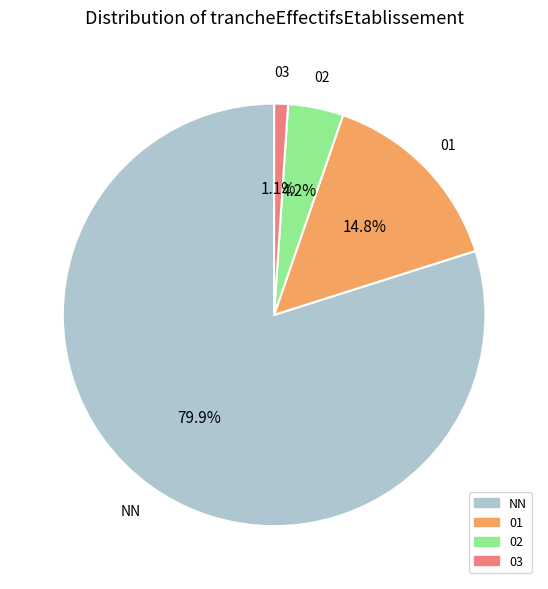

To the nearest percent, what percentage of the pie is 02?

4%